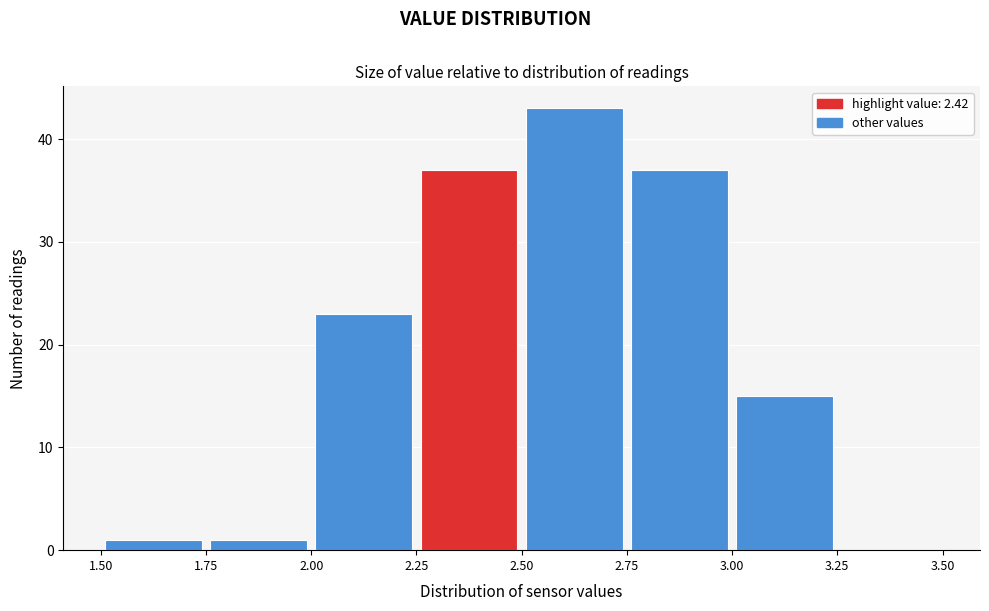

Reading left to right, transcribe this chart: for each bar, give the range it covers on the x-axis and its height. The values are not printed on the chart, so give them approximately, as read against the axis.

1.50 to 1.75: 1
1.75 to 2.00: 1
2.00 to 2.25: 23
2.25 to 2.50: 37
2.50 to 2.75: 43
2.75 to 3.00: 37
3.00 to 3.25: 15
3.25 to 3.50: 0